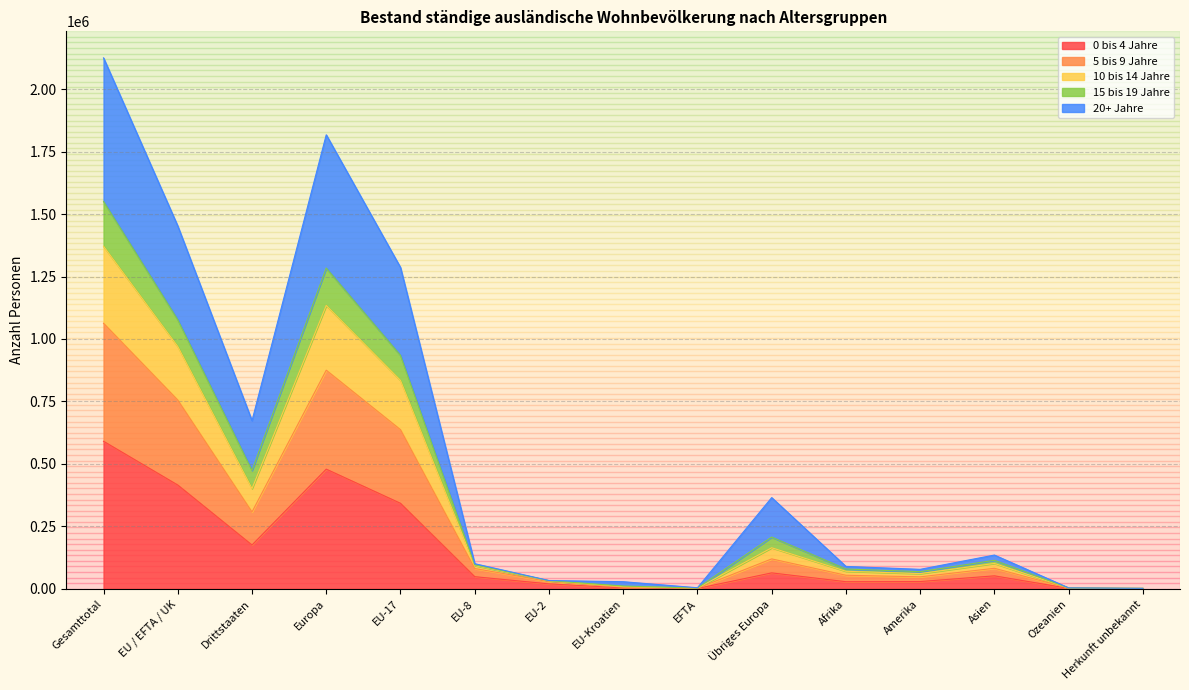

The 0 bis 4 Jahre series shows 2209 at EFTA. True or false?

False